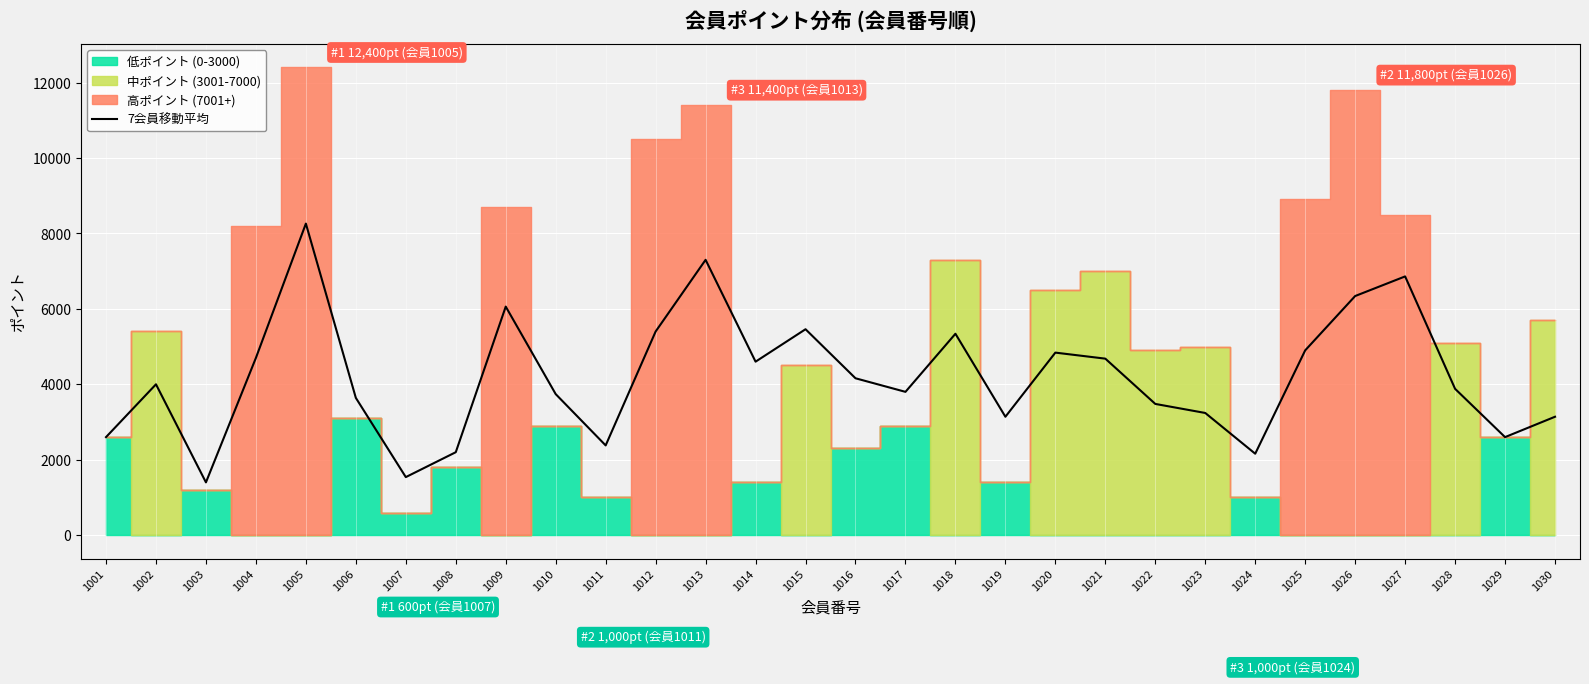

The chart shows a value of 7296 at 1021. True or false?

False